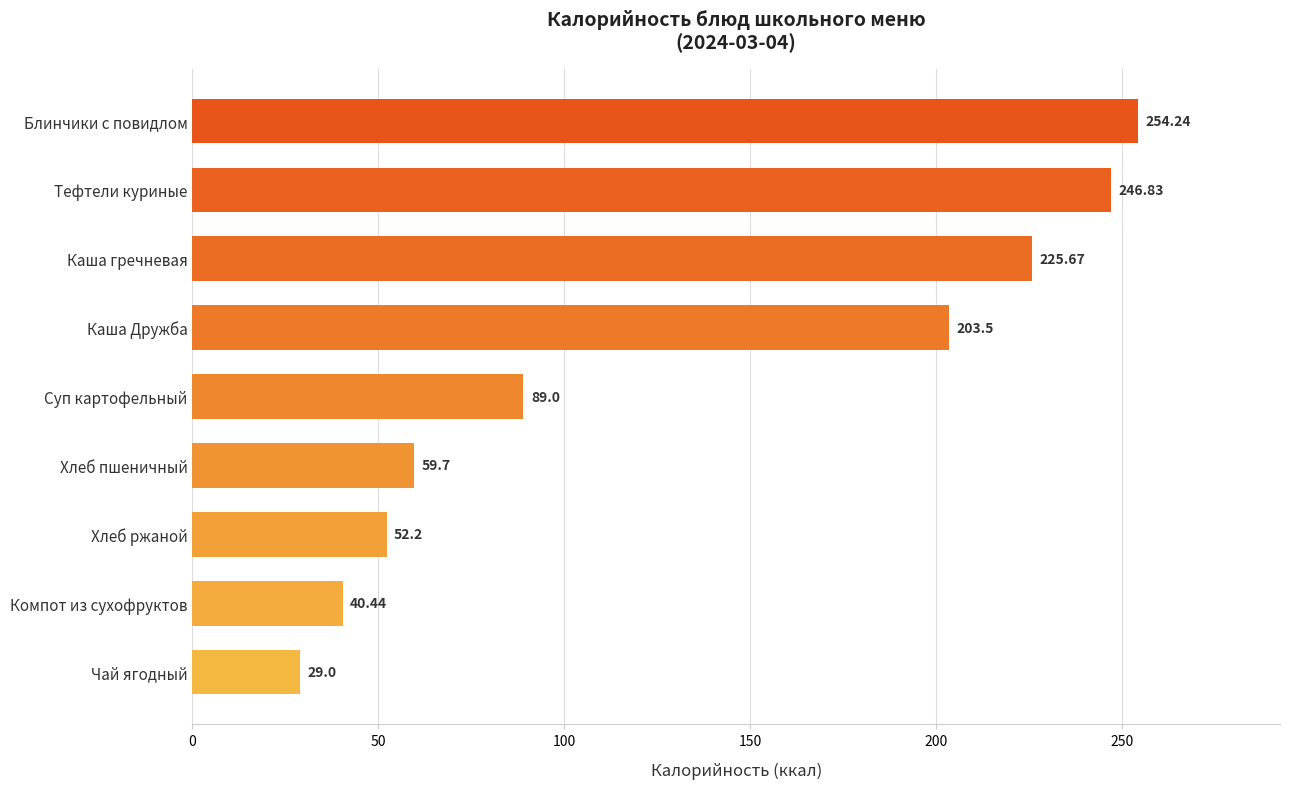

List the labels in order of value, smallest first.

Чай ягодный, Компот из сухофруктов, Хлеб ржаной, Хлеб пшеничный, Суп картофельный, Каша Дружба, Каша гречневая, Тефтели куриные, Блинчики с повидлом